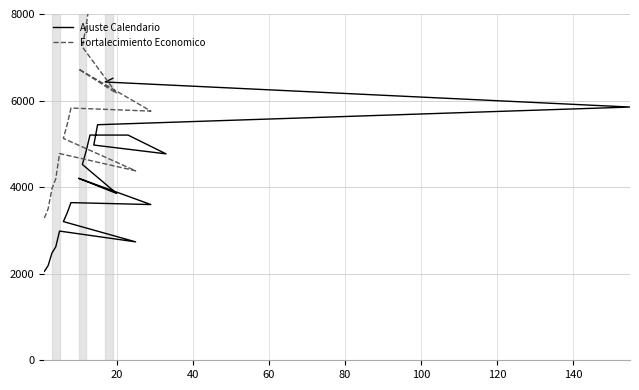

At which label does the data first exceed 4204?

10